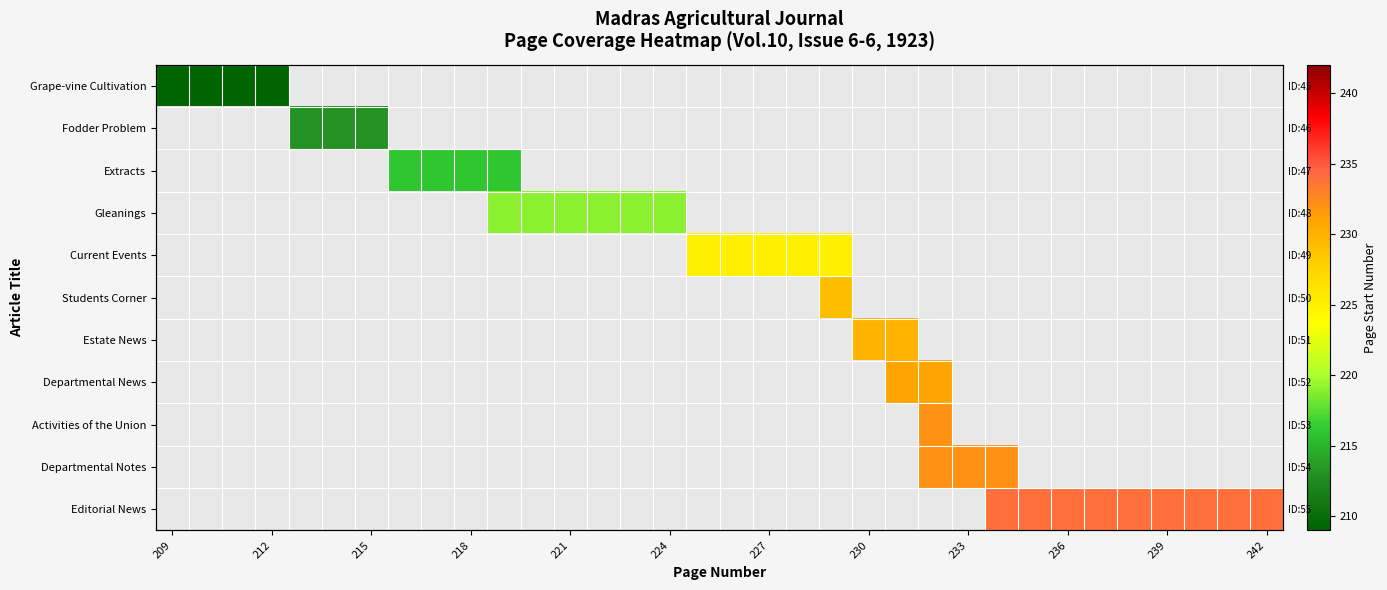

Rank the series by their average value, from lowest to highest.

Grape-vine Cultivation, Fodder Problem, Extracts, Gleanings, Current Events, Students Corner, Estate News, Departmental News, Activities of the Union, Departmental Notes, Editorial News